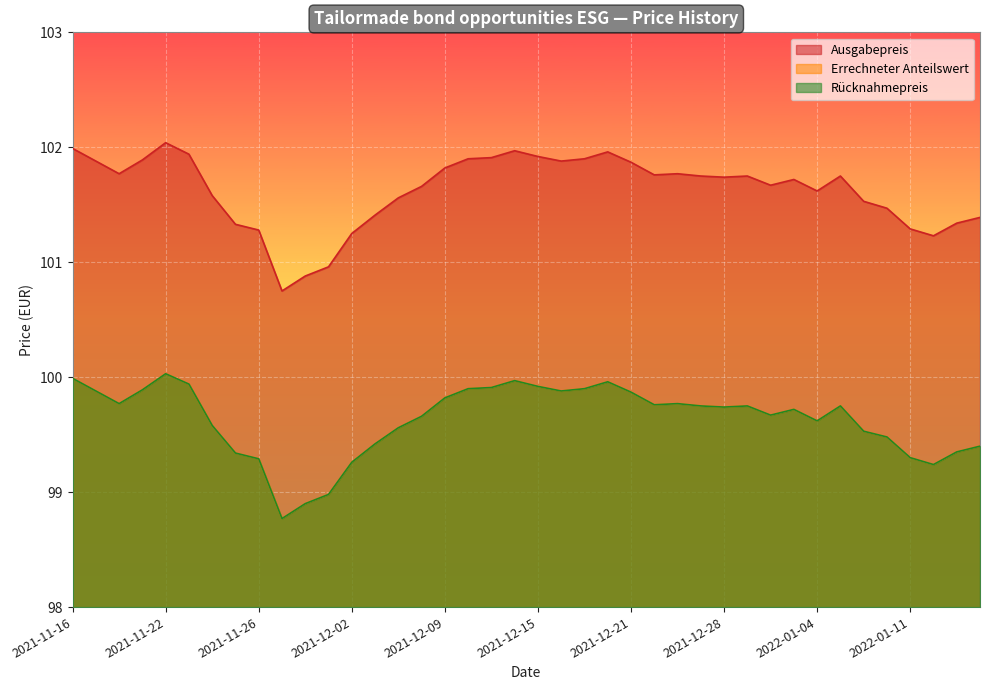

Which series changed the most between 2021-11-16 and 2021-11-26?

Ausgabepreis